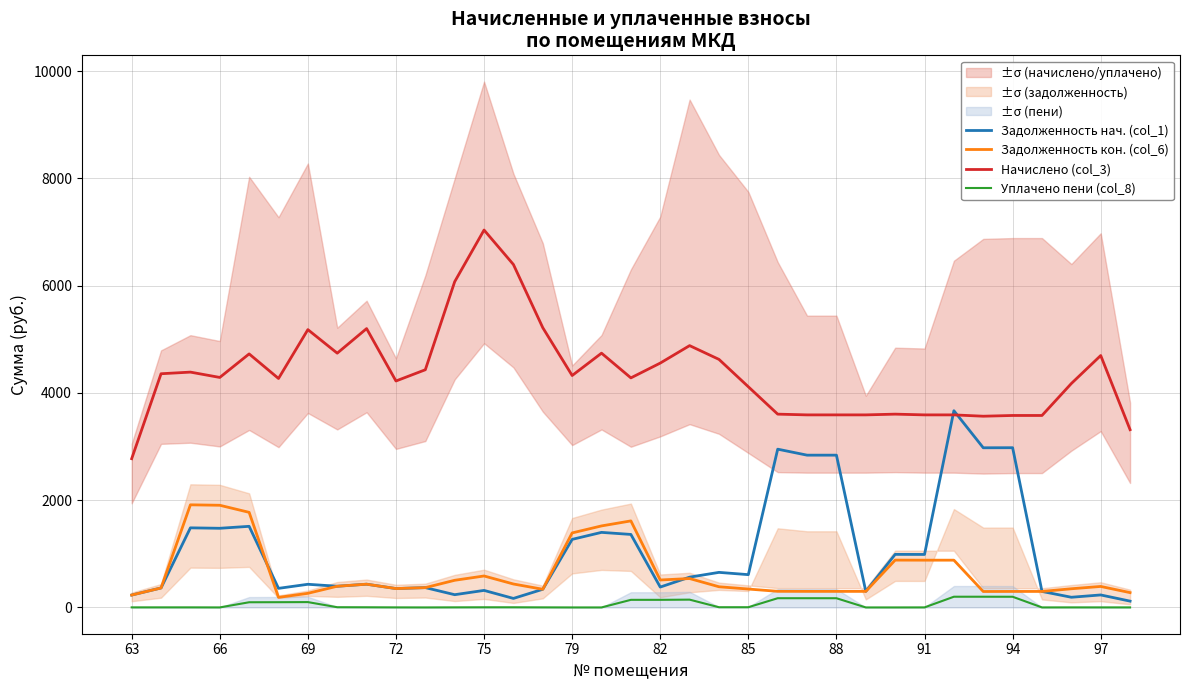

The Задолженность нач. (col_1) series shows 158.4 at 25. True or false?

False